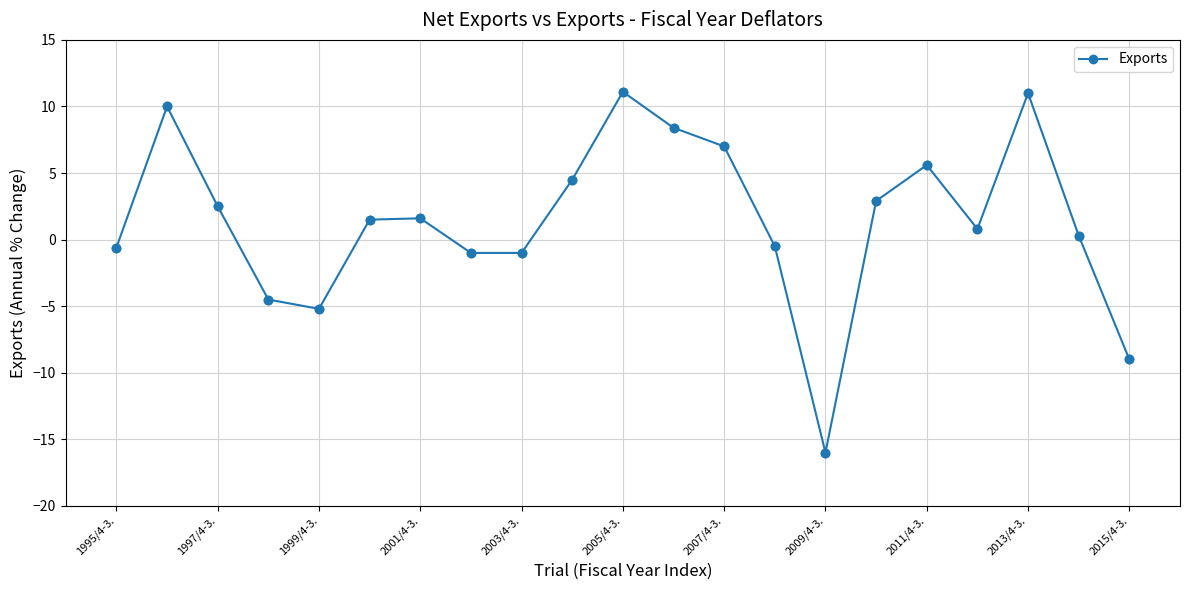

What is the difference between the second highest and minimum values?

27.0